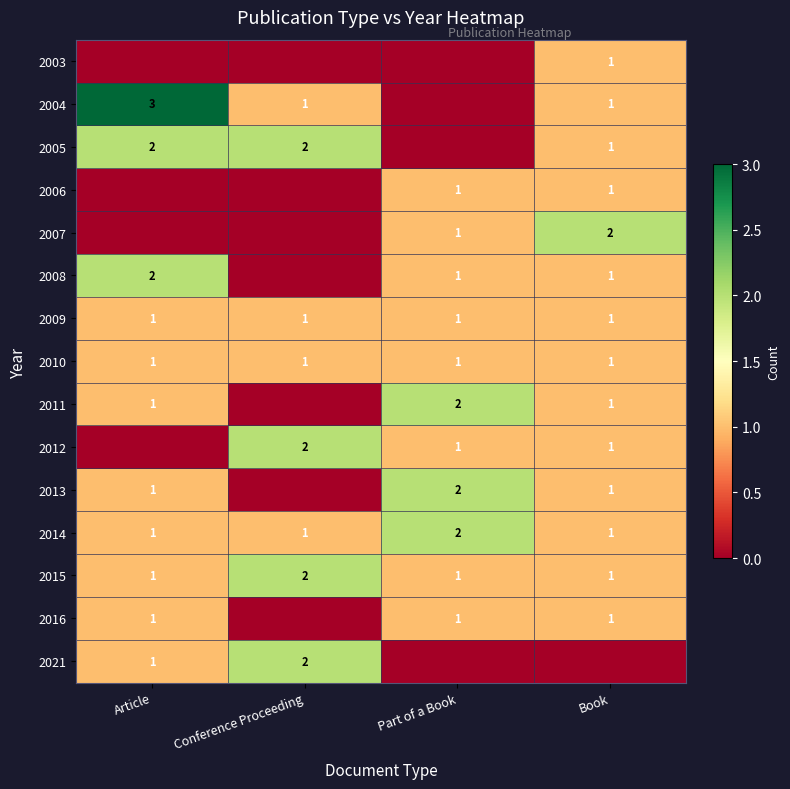

What is the difference between the highest and lowest values at Conference Proceeding?

2